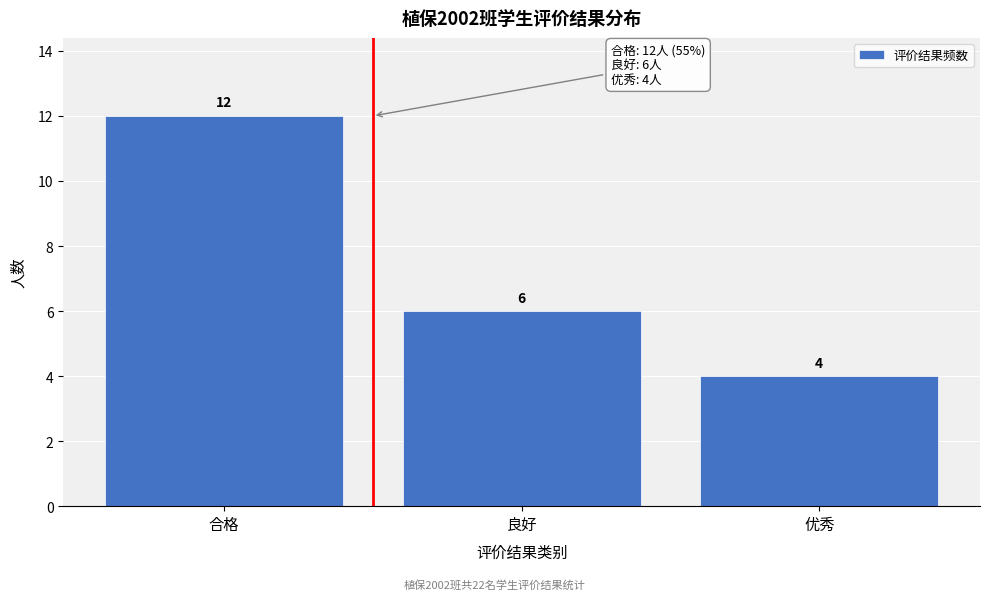

Reading left to right, list all the values displayed in this chart.

12	6	4